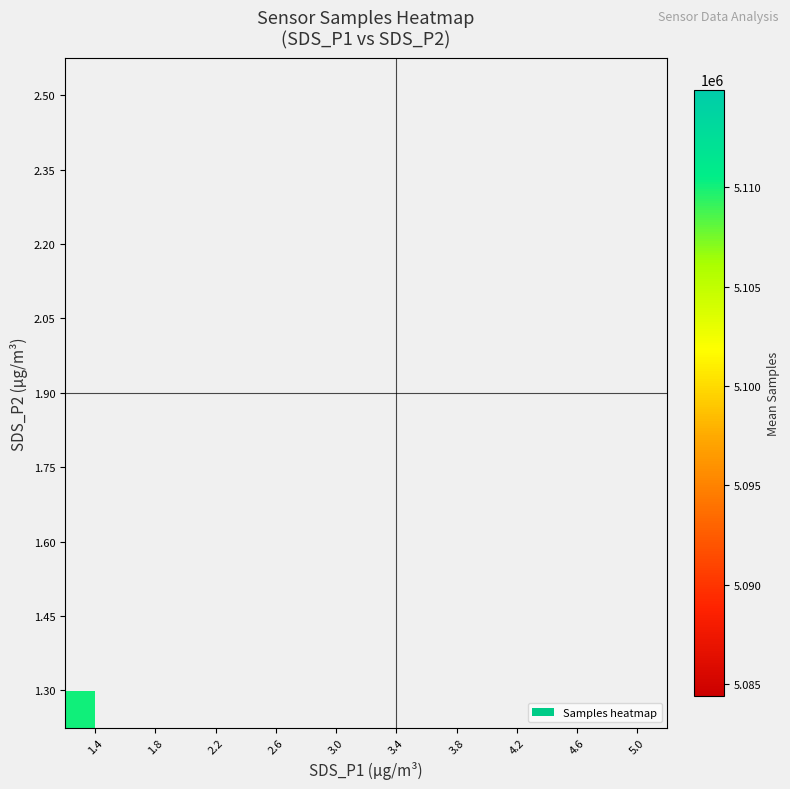

At how many categories does at least one series exceed 5088073?

8